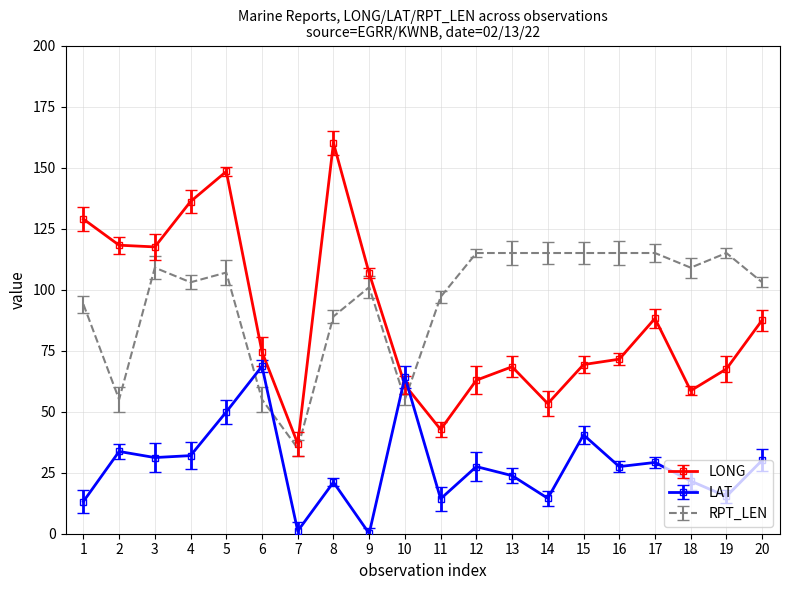

At which label is RPT_LEN closest to 75?

8